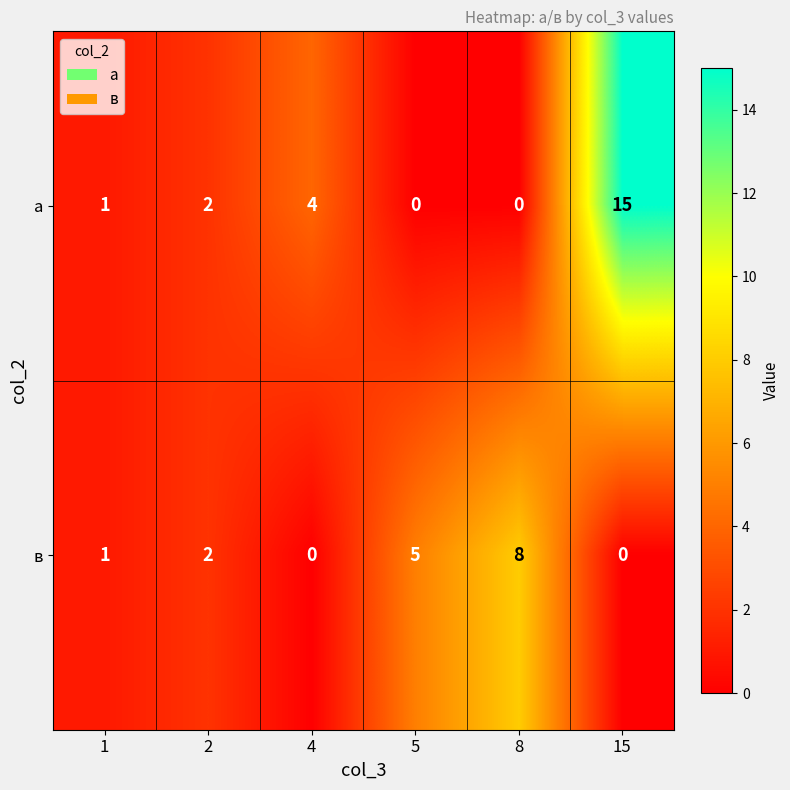

What is the sum of all в values?

16